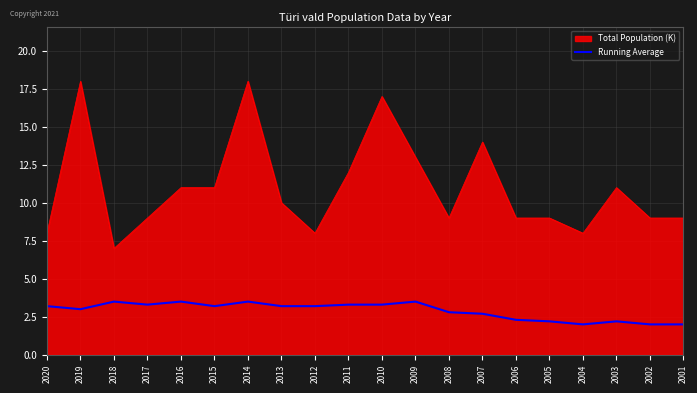

List the series in order of their overall mean, highest first.

Total Population (K), Running Average